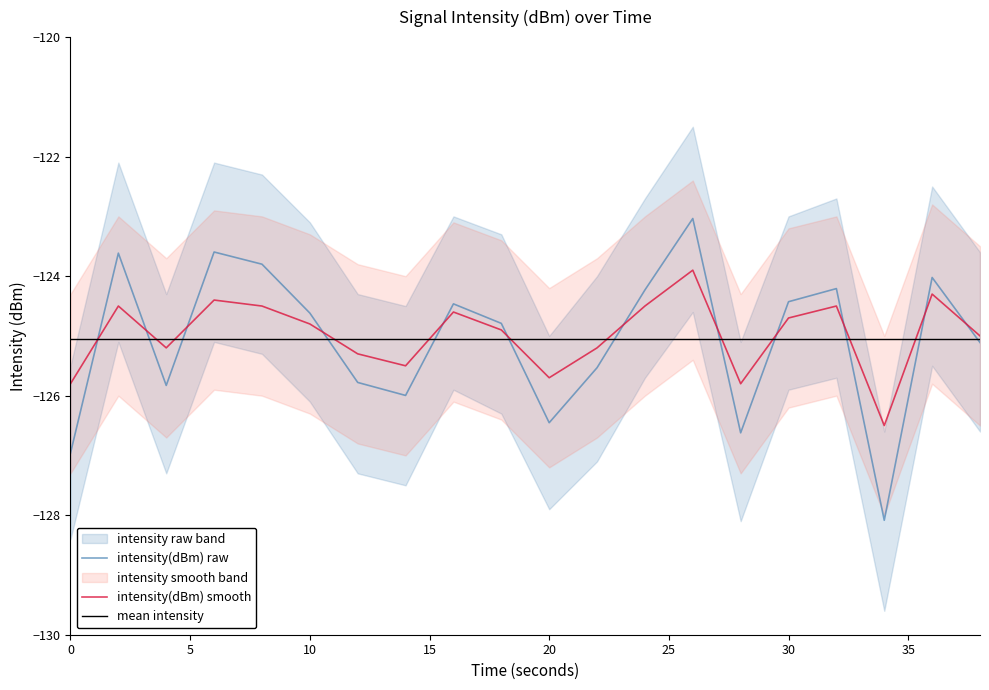

Reading left to right, list all the values displayed in this chart.

intensity(dBm): -127.0	-123.6	-125.8	-123.6	-123.8	-124.6	-125.8	-126.0	-124.5	-124.8	-126.5	-125.5	-124.2	-123.0	-126.6	-124.4	-124.2	-128.1	-124.0	-125.1
intensity_upper: -125.5	-122.1	-124.3	-122.1	-122.3	-123.1	-124.3	-124.5	-123.0	-123.3	-125.0	-124.0	-122.7	-121.5	-125.1	-123.0	-122.7	-126.6	-122.5	-123.6
intensity_lower: -128.4	-125.1	-127.3	-125.1	-125.3	-126.1	-127.3	-127.5	-125.9	-126.3	-127.9	-127.1	-125.7	-124.6	-128.1	-125.9	-125.7	-129.6	-125.5	-126.6
intensity_smooth: -125.8	-124.5	-125.2	-124.4	-124.5	-124.8	-125.3	-125.5	-124.6	-124.9	-125.7	-125.2	-124.5	-123.9	-125.8	-124.7	-124.5	-126.5	-124.3	-125.0
intensity_smooth_upper: -124.3	-123.0	-123.7	-122.9	-123.0	-123.3	-123.8	-124.0	-123.1	-123.4	-124.2	-123.7	-123.0	-122.4	-124.3	-123.2	-123.0	-125.0	-122.8	-123.5
intensity_smooth_lower: -127.3	-126.0	-126.7	-125.9	-126.0	-126.3	-126.8	-127.0	-126.1	-126.4	-127.2	-126.7	-126.0	-125.4	-127.3	-126.2	-126.0	-128.0	-125.8	-126.5